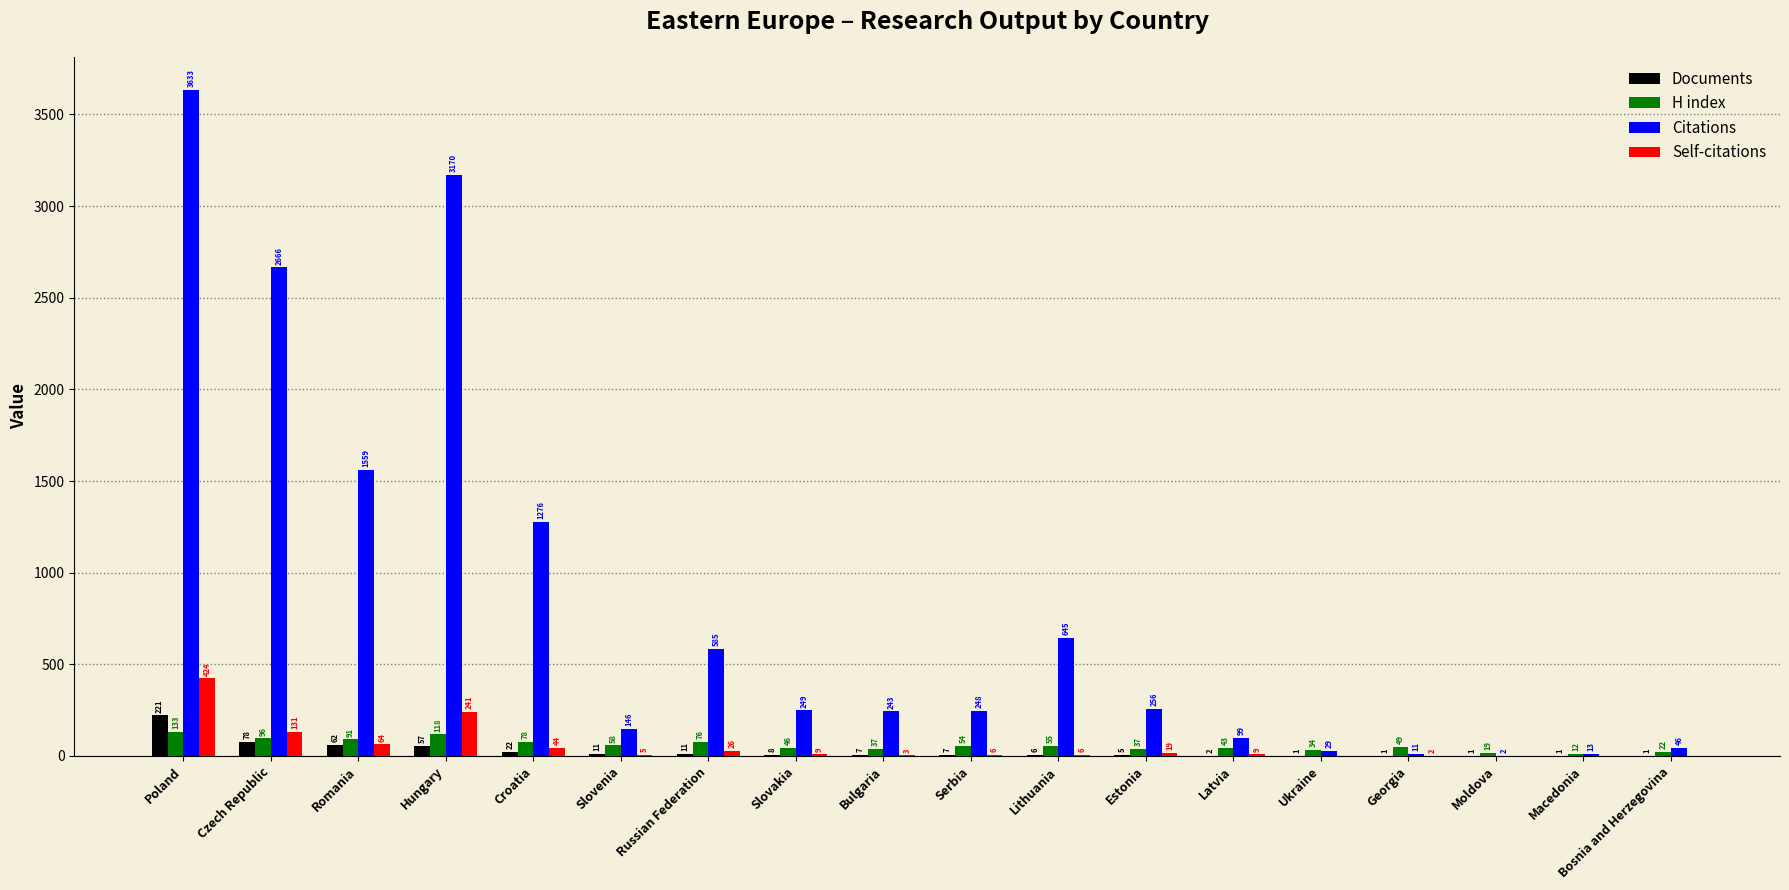

What is the total value across all series at Poland?

4411